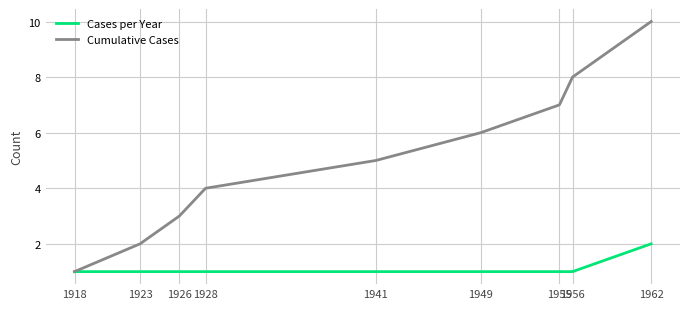

What is the total value across all series at 1949?

7